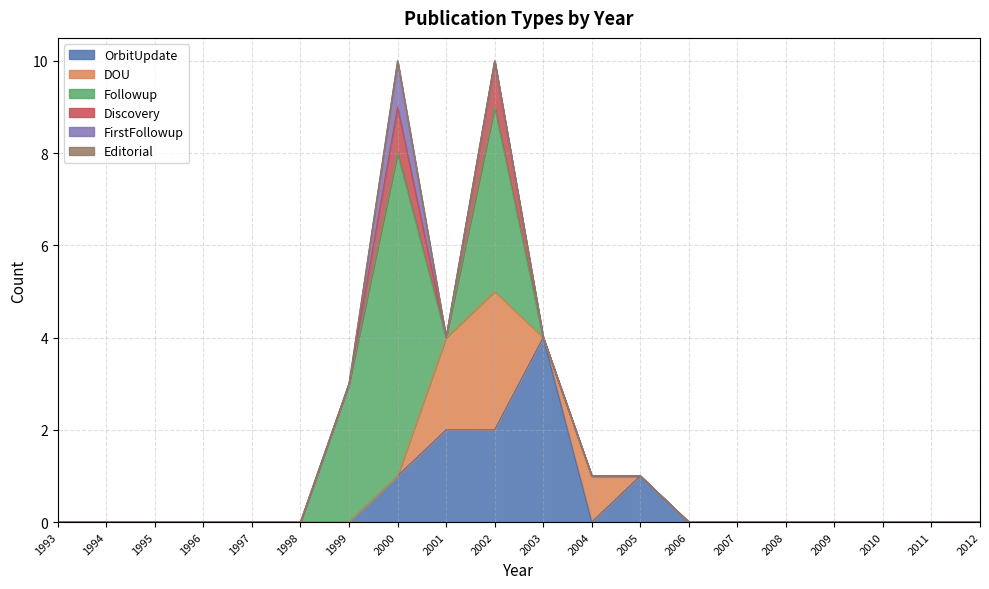

True or false: Discovery has more than 2 interior local peaks.

False